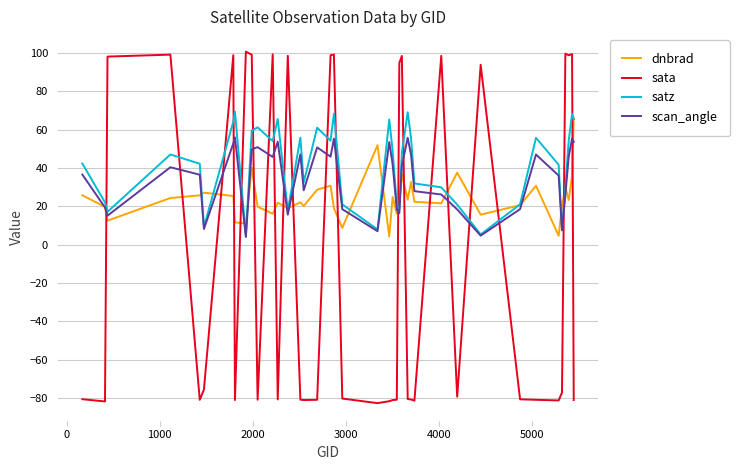

What is the minimum value for satz?

4.4